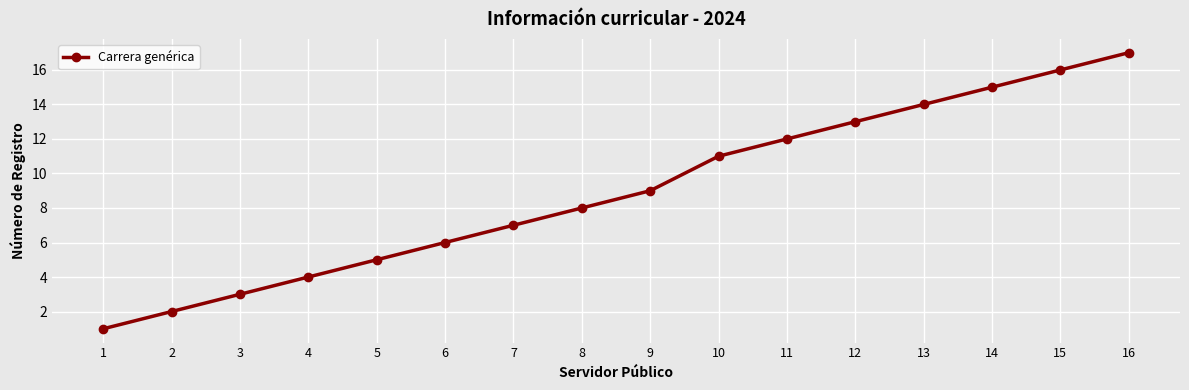

Rank the categories by value from lowest to highest.

1, 2, 3, 4, 5, 6, 7, 8, 9, 10, 11, 12, 13, 14, 15, 16